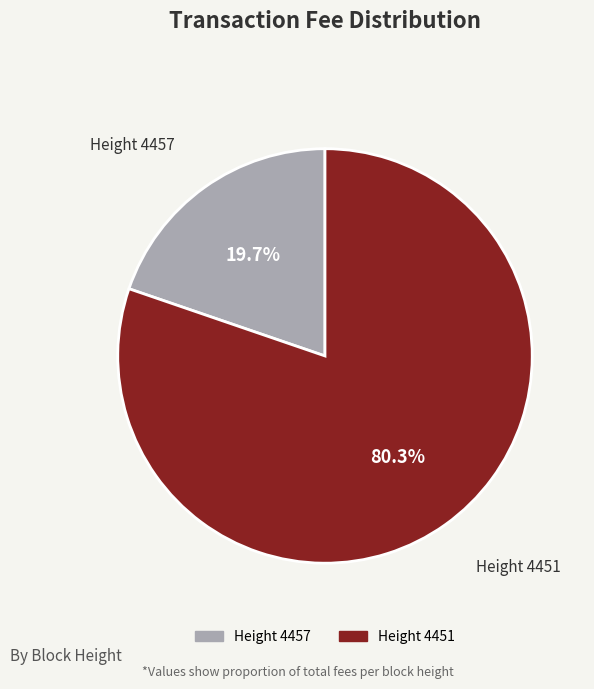

Count the number of slices in the pie.

2